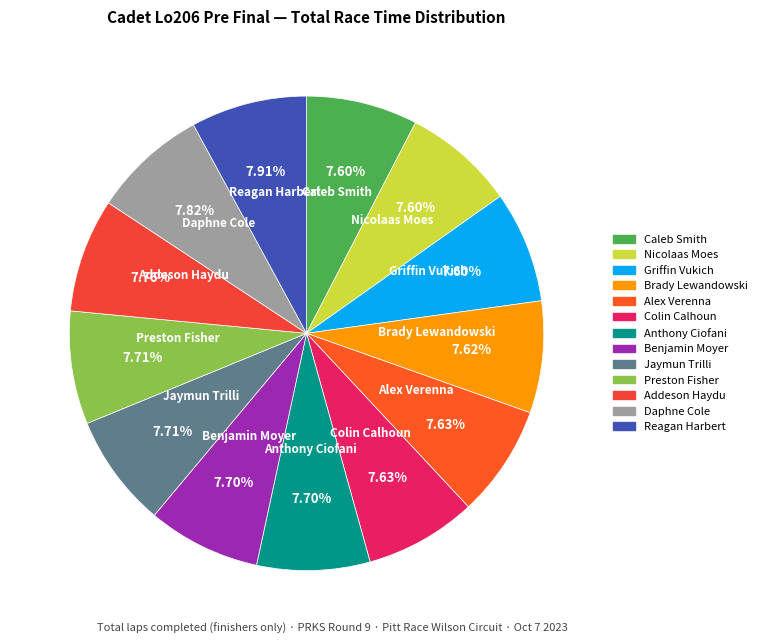

Combined, what portion of the pie is Preston Fisher and Brady Lewandowski?

15.3%